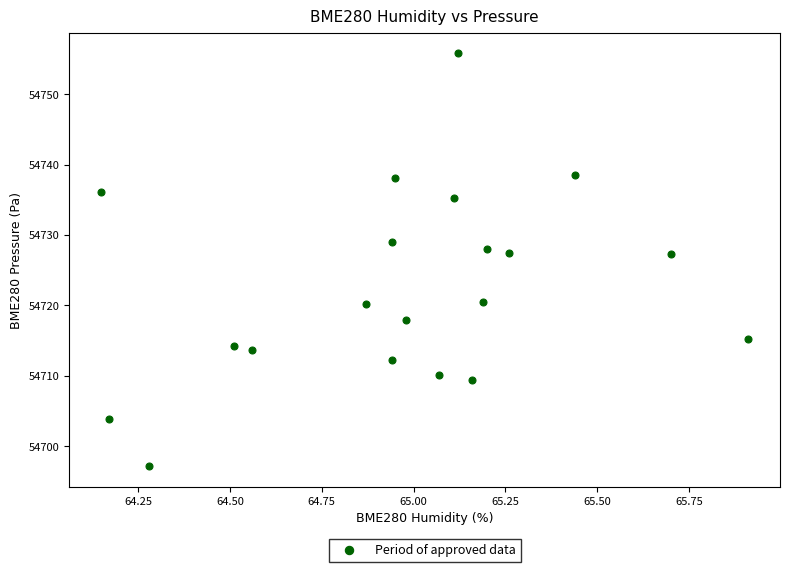

What is the range of Y values (max minus min)?

58.6